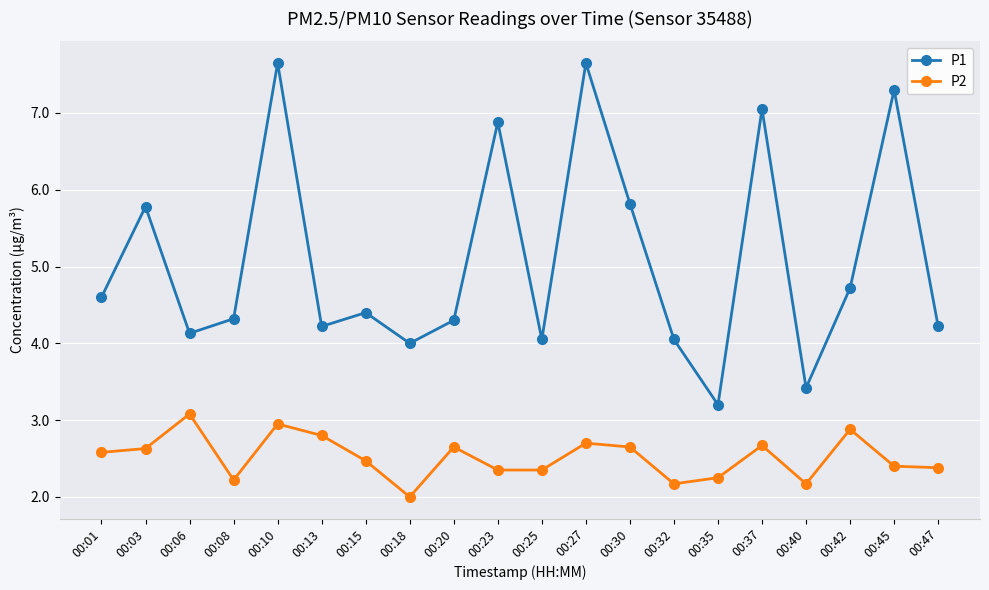

At which label does P1 first exceed 4?

00:01